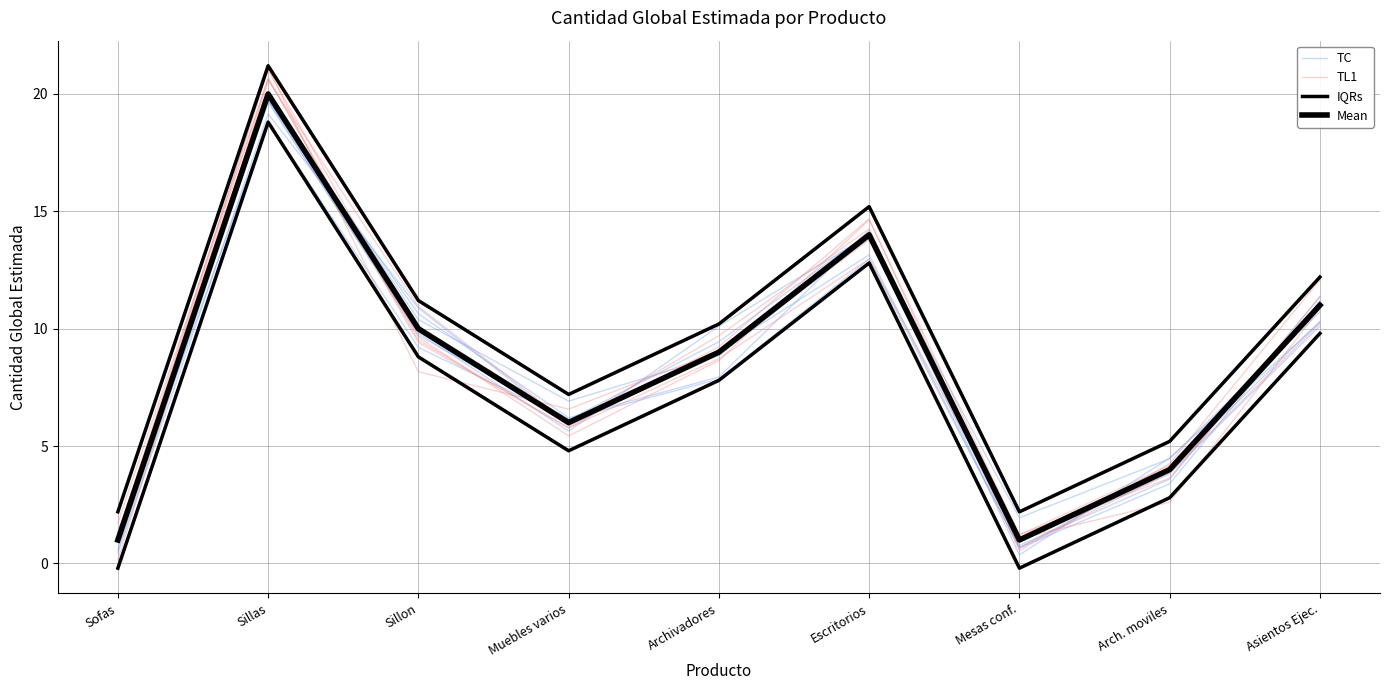

Which category has the highest value in the IQRs series?

Sillas